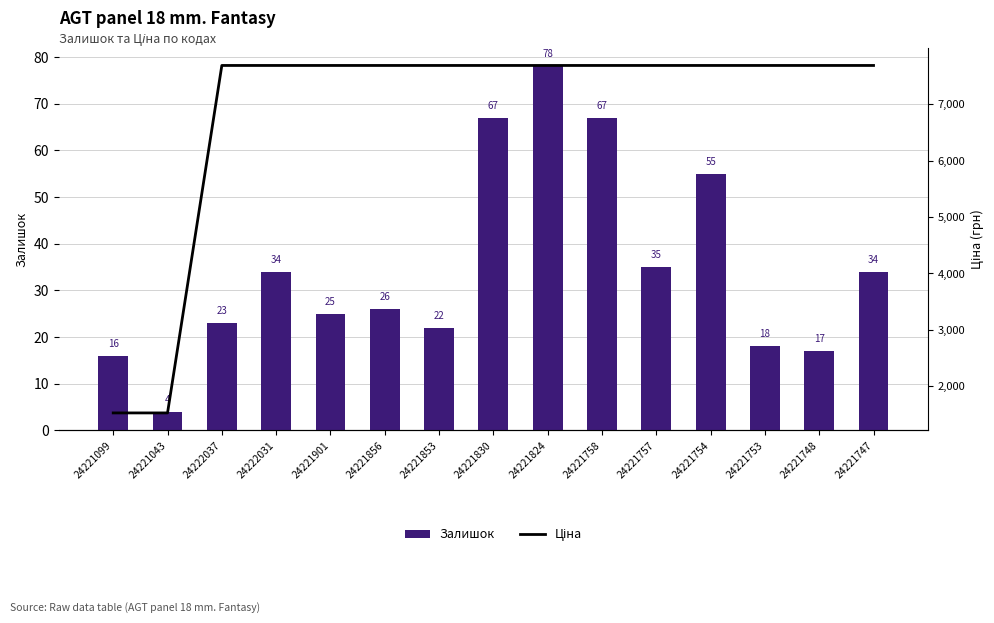

Where does the Залишок series first go above 26?

24222031